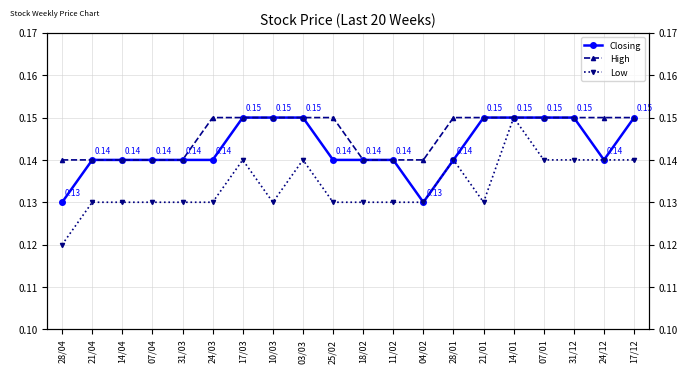

What position from the right is 10/03?

13